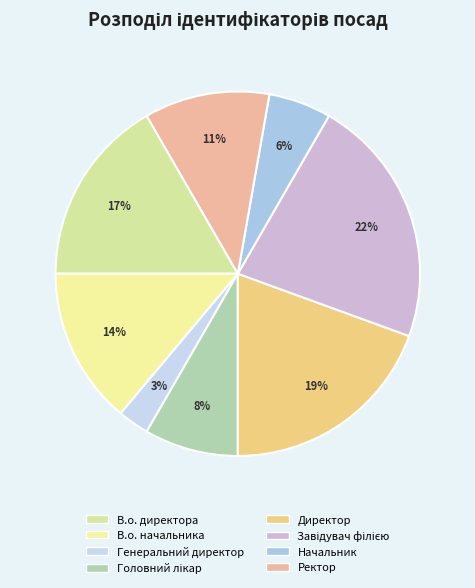

To the nearest percent, what is the combined percentage of Генеральний директор and Головний лікар?

11%